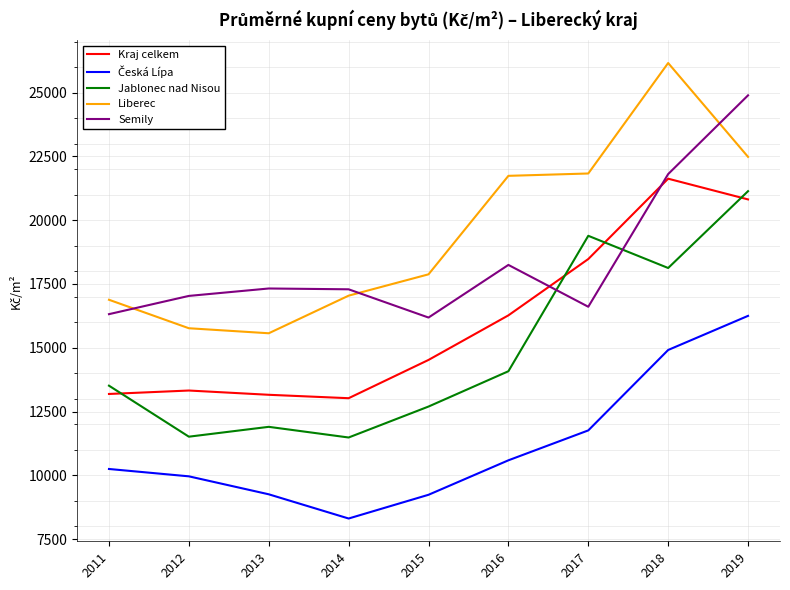

The value of Liberec at 2015 is 17877. True or false?

True